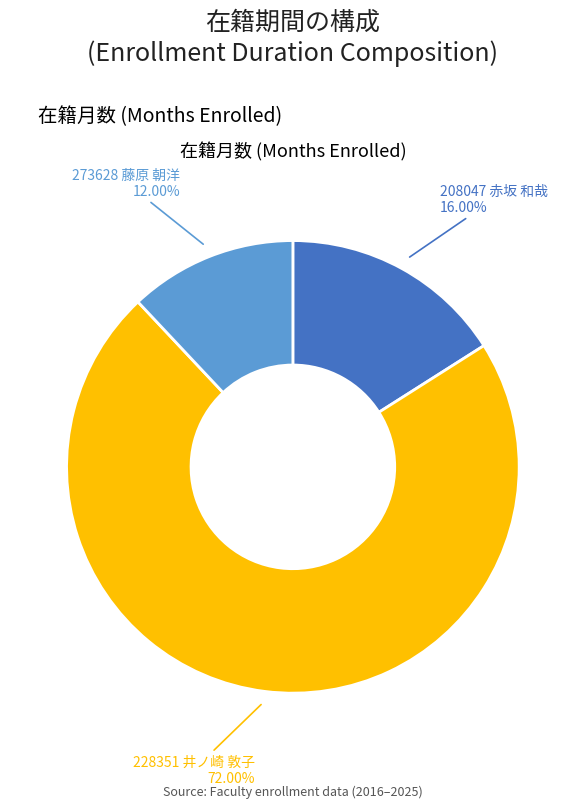

How many slices are in this pie chart?

3